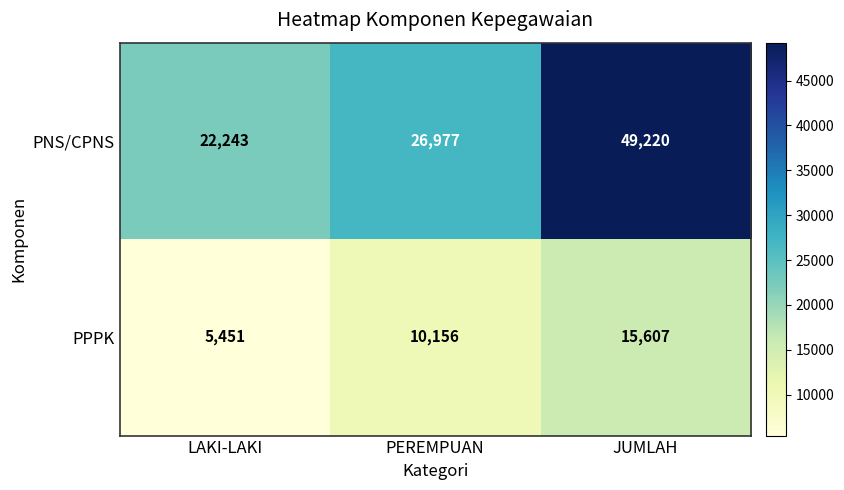

Which series has the largest range (max minus min)?

PNS/CPNS